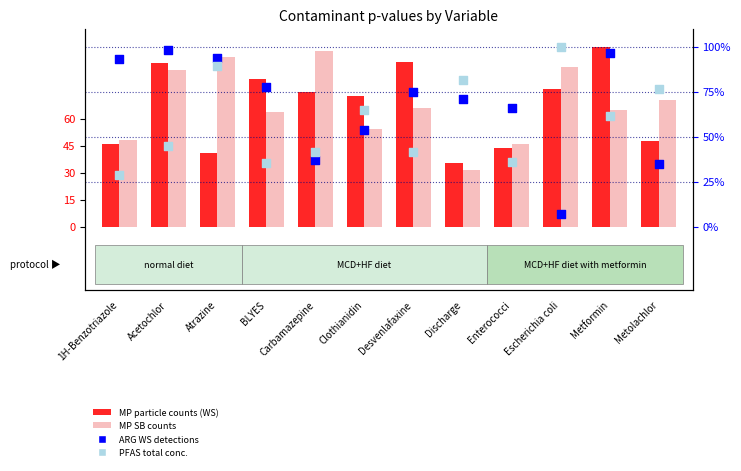

Which series has the largest total across all categories?

MP SB counts, by site